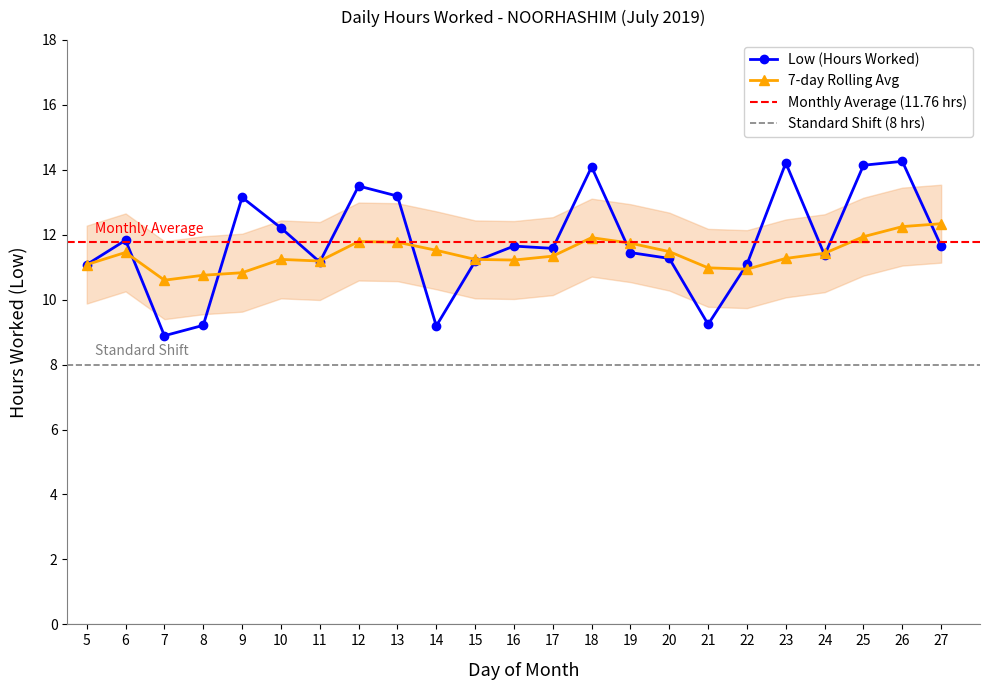

How many data points in 7-day Rolling Avg are above 11?

18